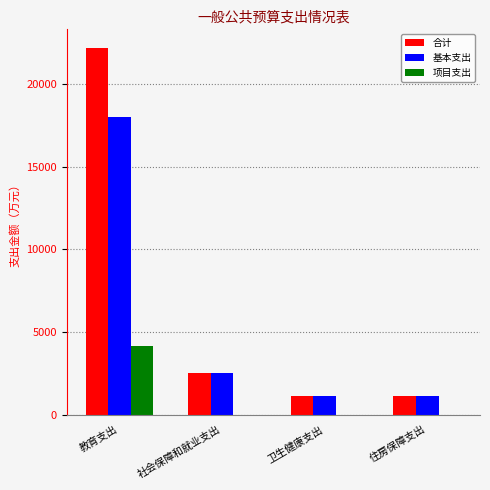

What is the highest value of the 合计 series?

22207.1